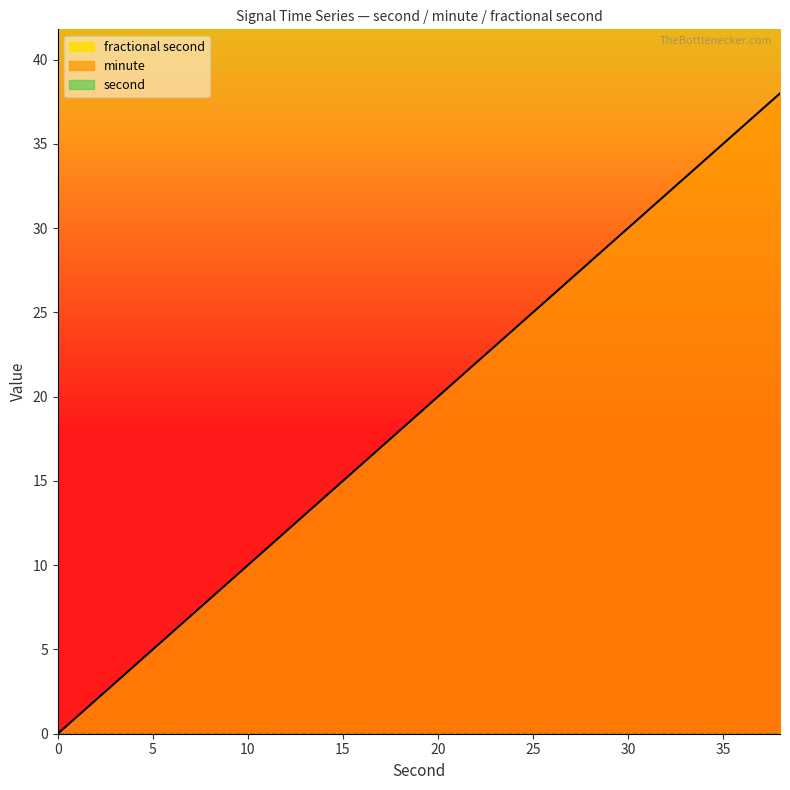

How many lines are shown in the chart?

3